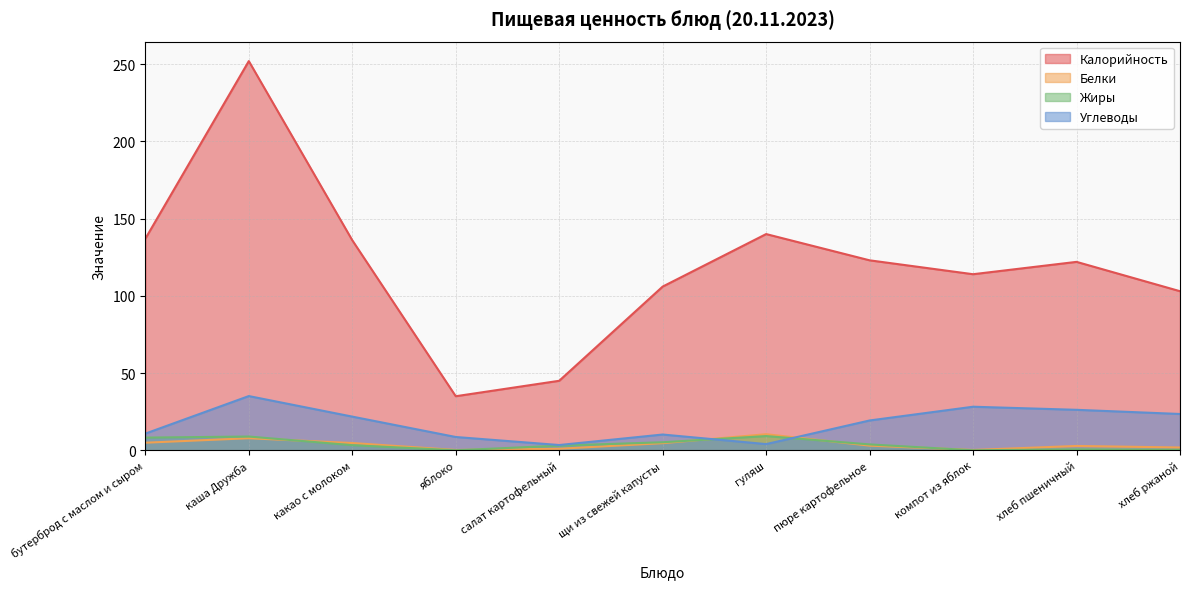

What is the sum of all Углеводы values?

191.1